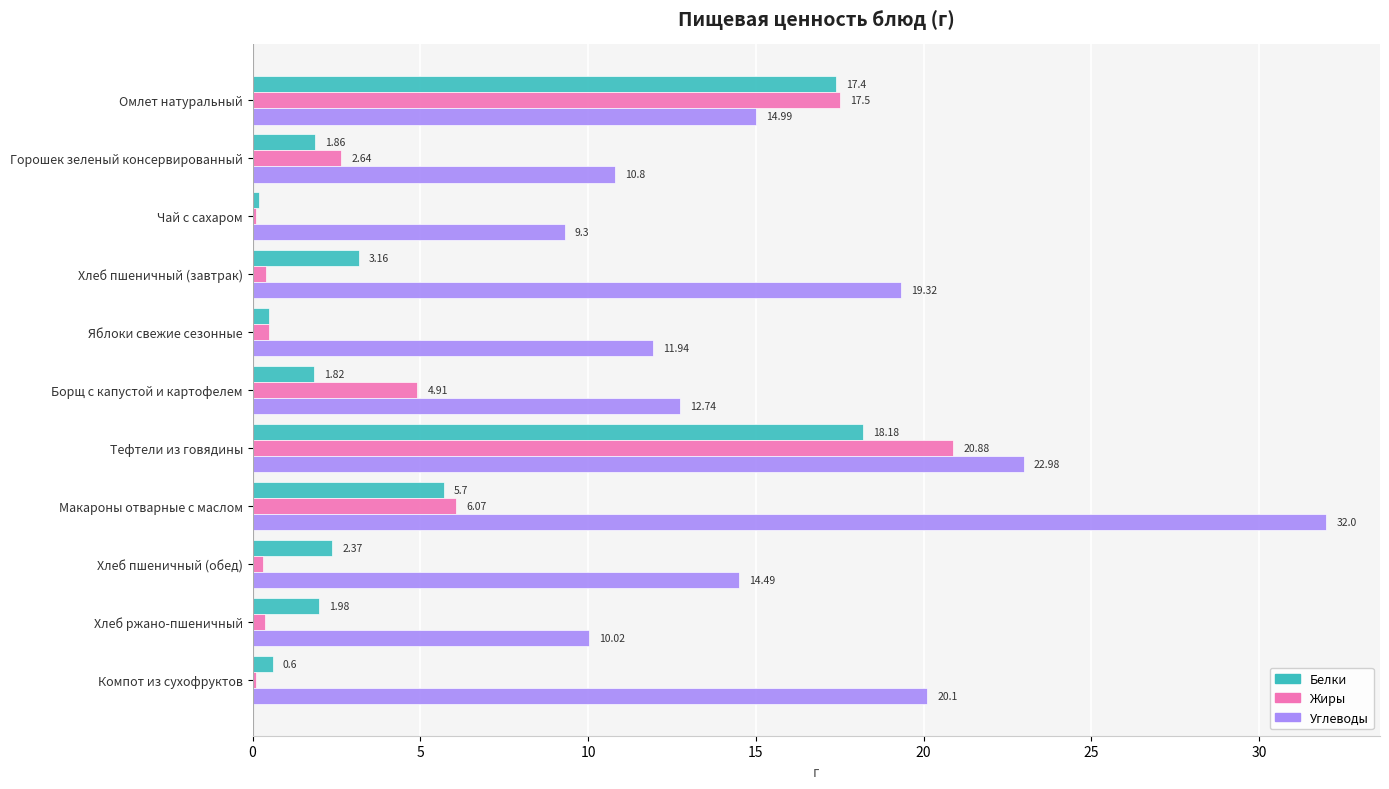

Between Омлет натуральный and Компот из сухофруктов, which series saw the biggest shift?

Жиры